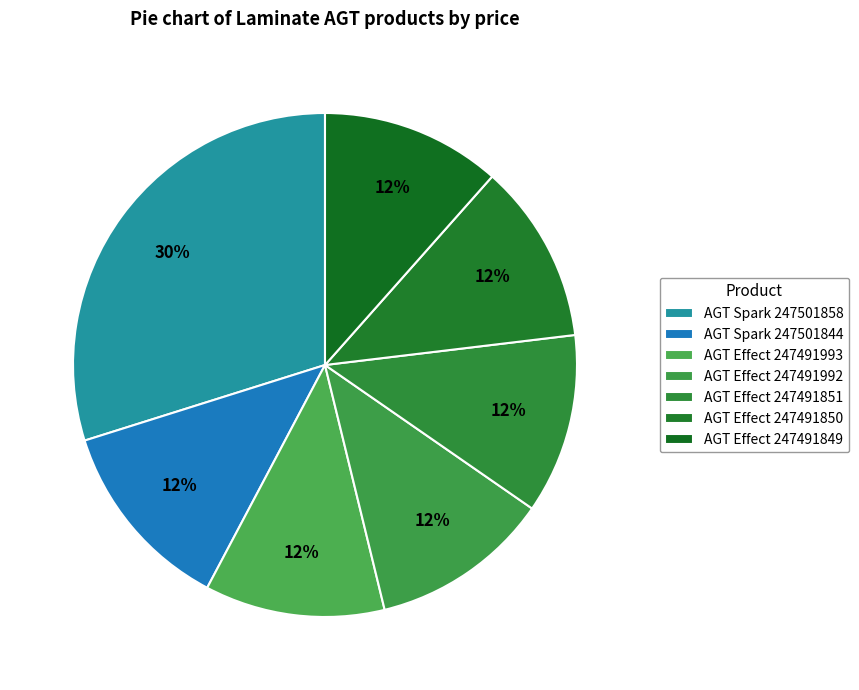

Count the number of slices in the pie.

7